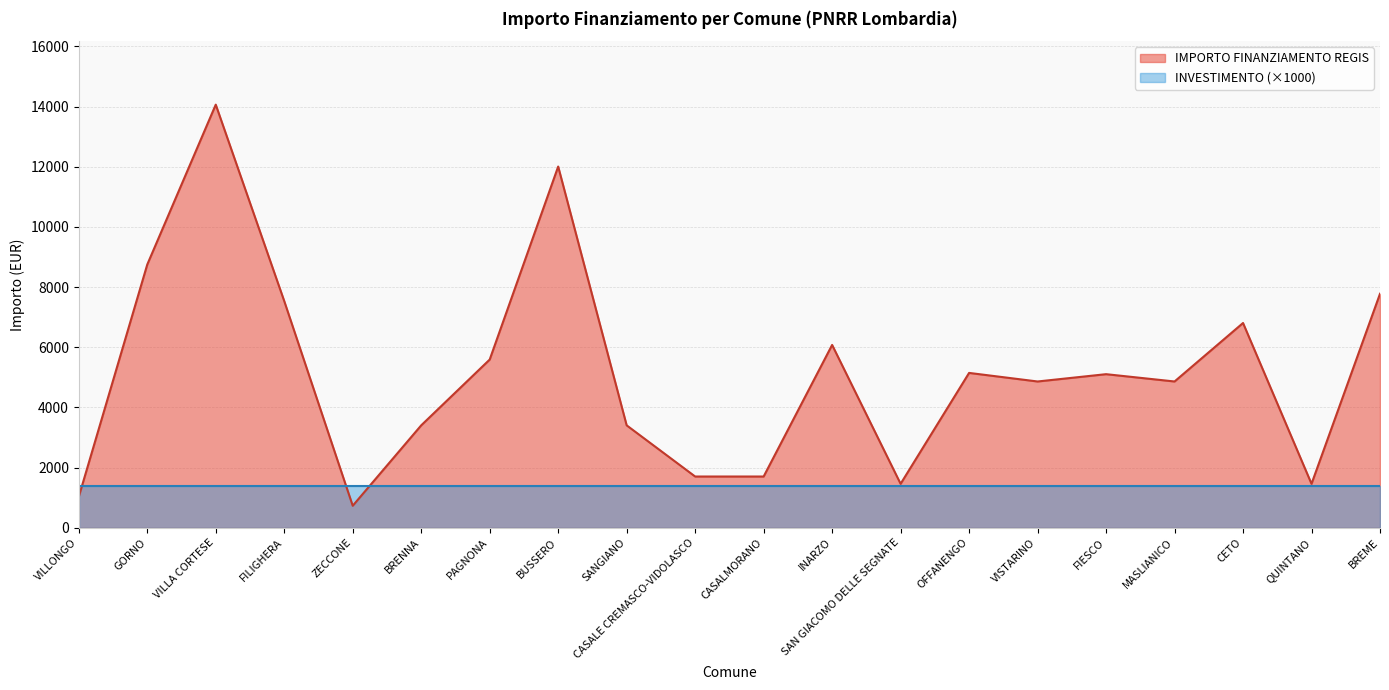

Where does the data first go above 5103?

GORNO